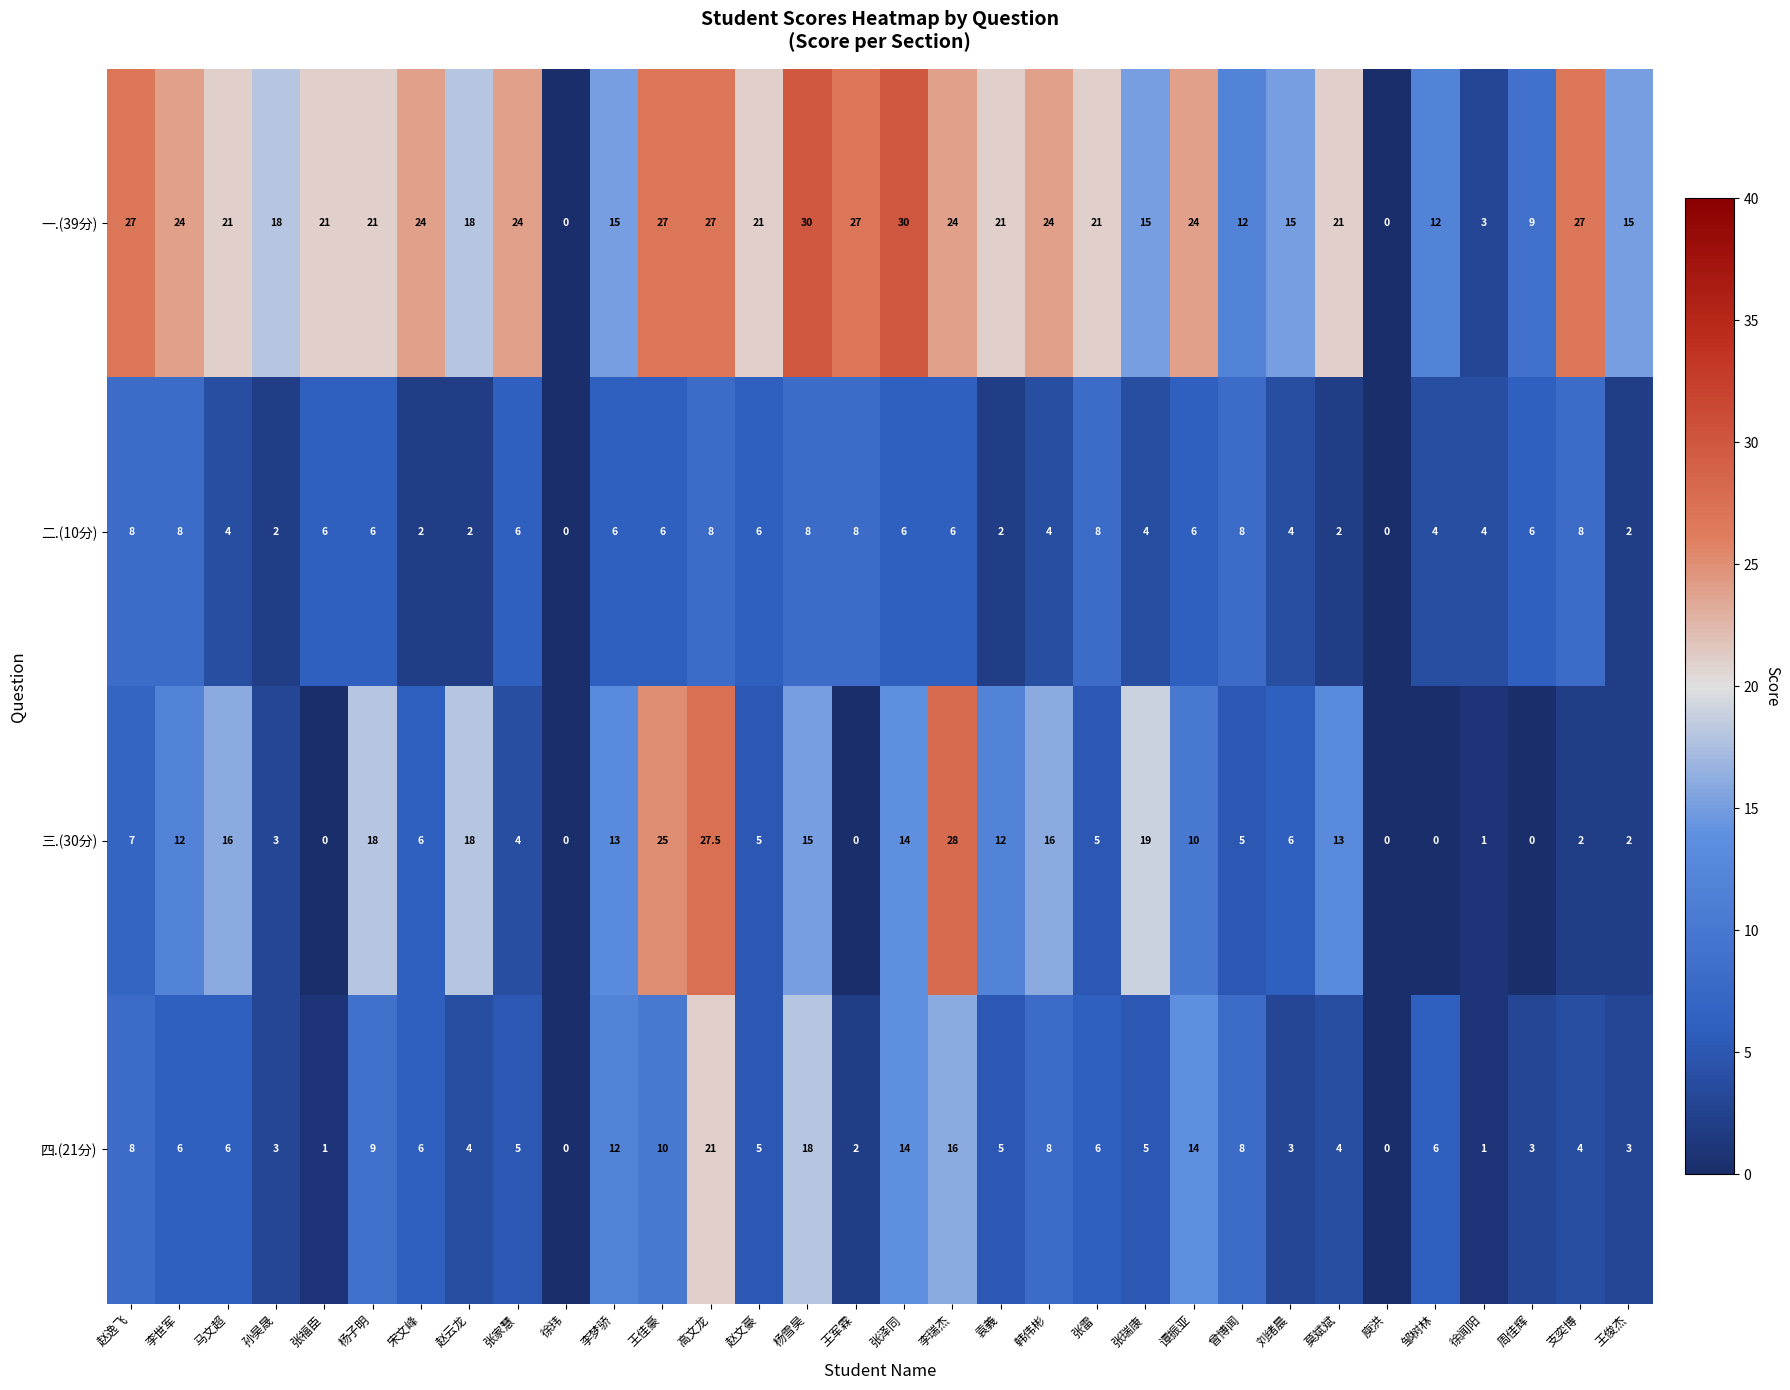

What is the highest value of the 三.(30分) series?

28.0